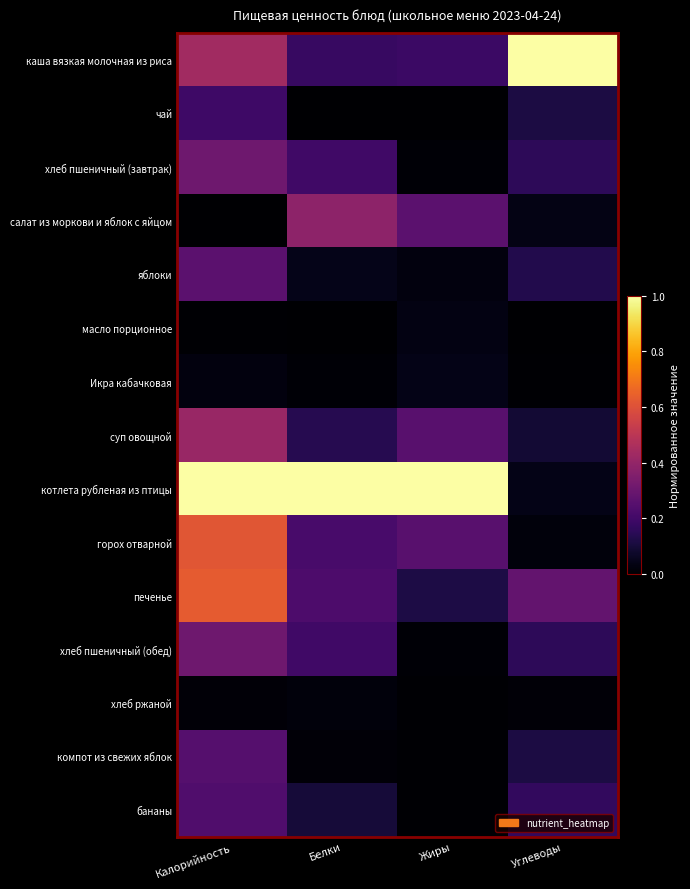

Reading right to left, extract all data points from this chart.

каша вязкая молочная из риса: Углеводы=1.0	Жиры=0.2	Белки=0.2	Калорийность=0.4
чай: Углеводы=0.1	Жиры=0.0	Белки=0.0	Калорийность=0.2
хлеб пшеничный (завтрак): Углеводы=0.2	Жиры=0.0	Белки=0.2	Калорийность=0.3
салат из моркови и яблок с яйцом: Углеводы=0.0	Жиры=0.3	Белки=0.4	Калорийность=0.0
яблоки: Углеводы=0.1	Жиры=0.0	Белки=0.0	Калорийность=0.3
масло порционное: Углеводы=0.0	Жиры=0.0	Белки=0.0	Калорийность=0.0
Икра кабачковая: Углеводы=0.0	Жиры=0.0	Белки=0.0	Калорийность=0.0
суп овощной: Углеводы=0.1	Жиры=0.3	Белки=0.1	Калорийность=0.4
котлета рубленая из птицы: Углеводы=0.0	Жиры=1.0	Белки=1.0	Калорийность=1.0
горох отварной: Углеводы=0.0	Жиры=0.3	Белки=0.2	Калорийность=0.6
печенье: Углеводы=0.3	Жиры=0.1	Белки=0.2	Калорийность=0.6
хлеб пшеничный (обед): Углеводы=0.2	Жиры=0.0	Белки=0.2	Калорийность=0.3
хлеб ржаной: Углеводы=0.0	Жиры=0.0	Белки=0.0	Калорийность=0.0
компот из свежих яблок: Углеводы=0.1	Жиры=0.0	Белки=0.0	Калорийность=0.2
бананы: Углеводы=0.2	Жиры=0.0	Белки=0.1	Калорийность=0.2